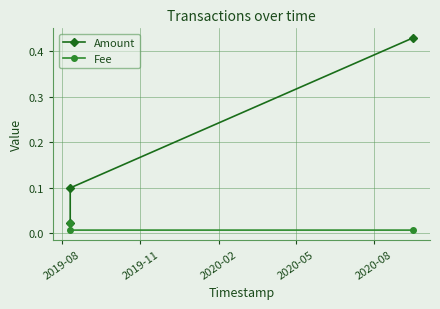

What is the average value of the Amount series?

0.2